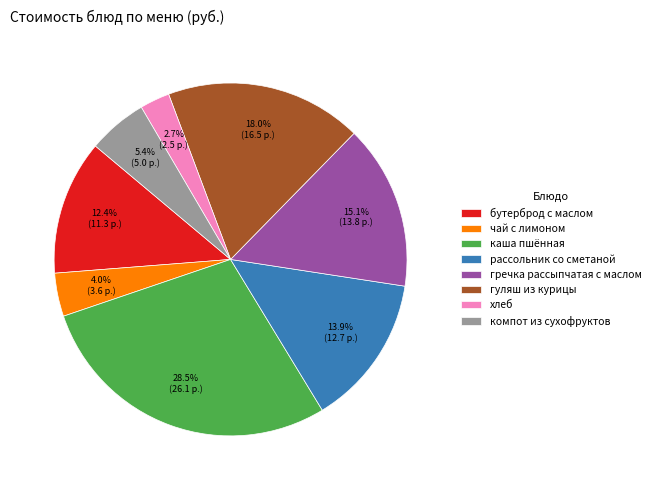

Does каша пшённая account for over 50% of the chart?

No